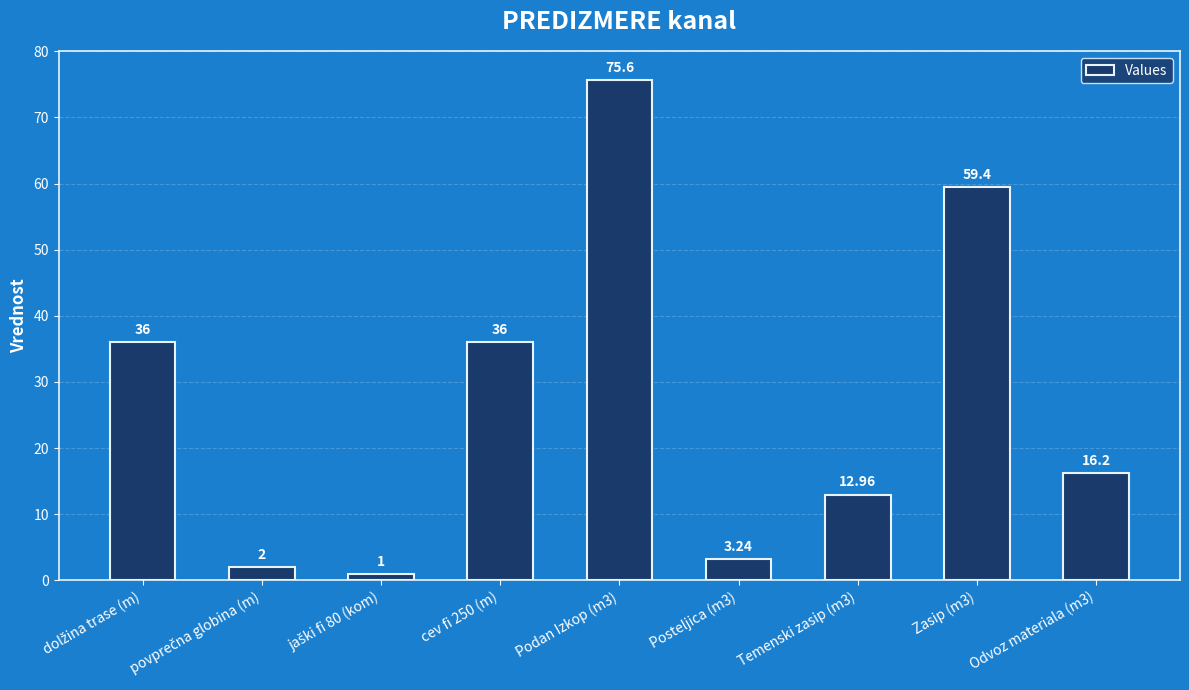

Which has a higher value, Odvoz materiala (m3) or jaški fi 80 (kom)?

Odvoz materiala (m3)